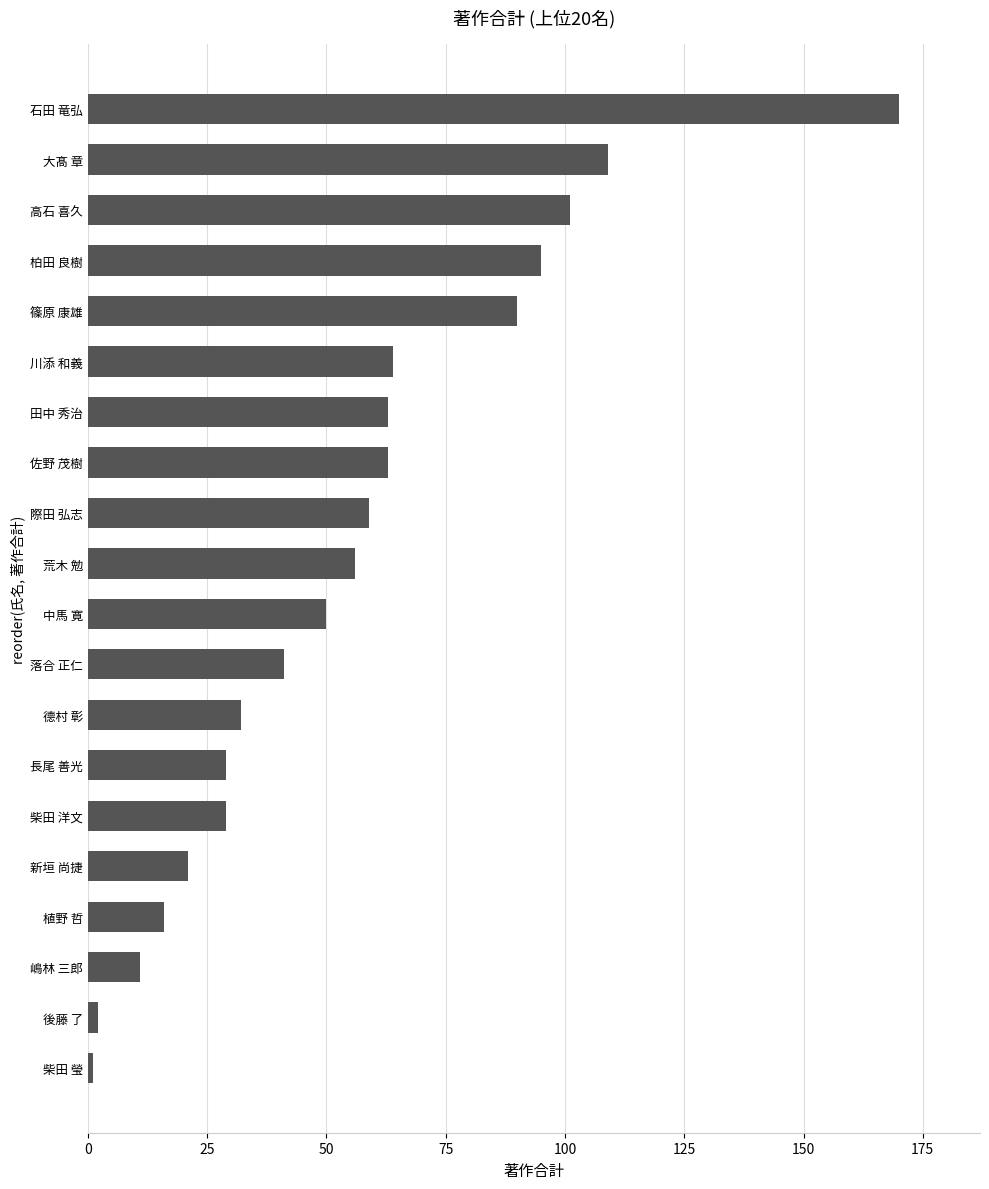

The chart shows a value of 20 at 荒木 勉. True or false?

False